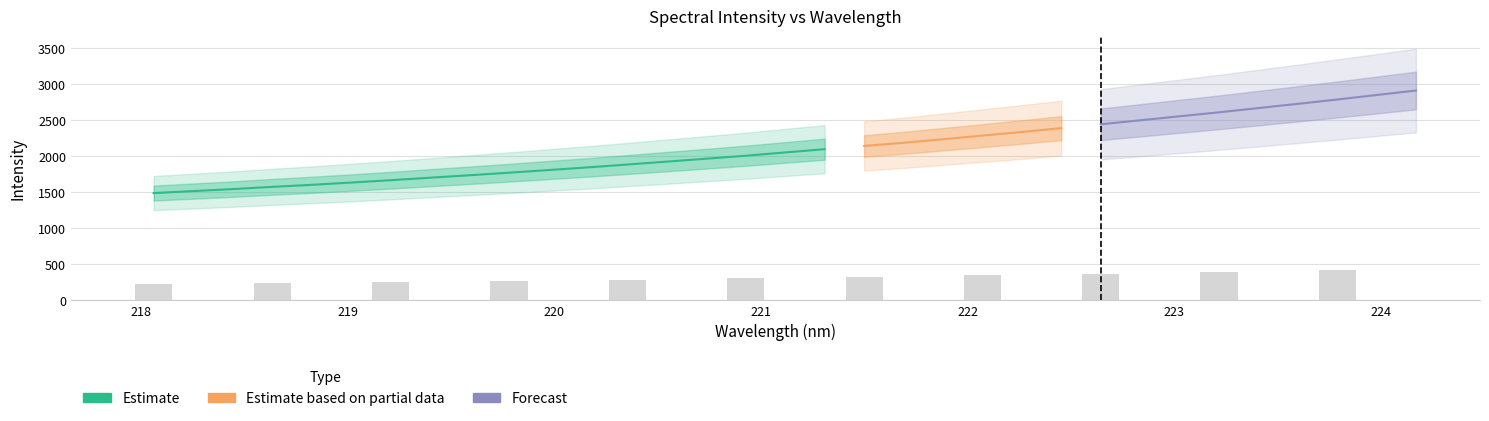

Reading right to left, what are all the values shown in this chart?

x: 32=224.2	31=224.0	30=223.8	29=223.6	28=223.4	27=223.2	26=223.0	25=222.8	24=222.6	23=222.5	22=222.3	21=222.1	20=221.9	19=221.7	18=221.5	17=221.3	16=221.1	15=220.9	14=220.7	13=220.5	12=220.4	11=220.2	10=220.0	9=219.8	8=219.6	7=219.4	6=219.2	5=219.0	4=218.8	3=218.6	2=218.4	1=218.3	0=218.1
y: 32=2912.5	31=2850.0	30=2787.3	29=2727.2	28=2668.2	27=2609.2	26=2553.9	25=2498.3	24=2442.9	23=2389.6	22=2335.8	21=2285.7	20=2234.9	19=2185.4	18=2141.1	17=2096.5	16=2051.3	15=2005.7	14=1964.2	13=1923.7	12=1883.2	11=1843.6	10=1806.3	9=1769.4	8=1733.9	7=1700.0	6=1664.9	5=1632.5	4=1600.9	3=1572.6	2=1541.4	1=1513.6	0=1486.2